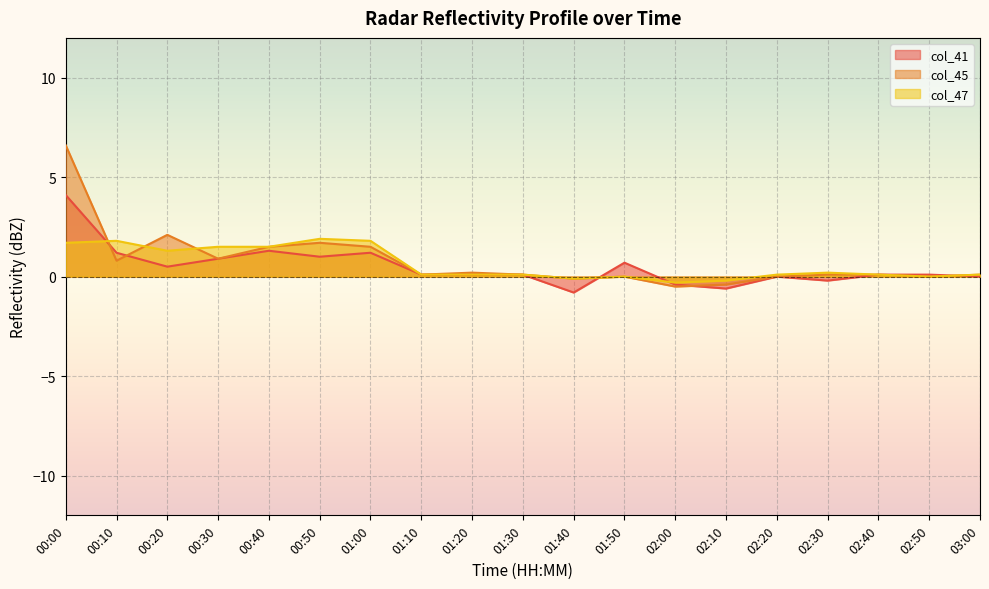

Rank the categories by col_47 value from highest to lowest.

00:50, 00:10, 01:00, 00:00, 00:30, 00:40, 00:20, 02:30, 01:10, 01:20, 01:30, 02:20, 02:40, 03:00, 01:50, 02:50, 01:40, 02:10, 02:00